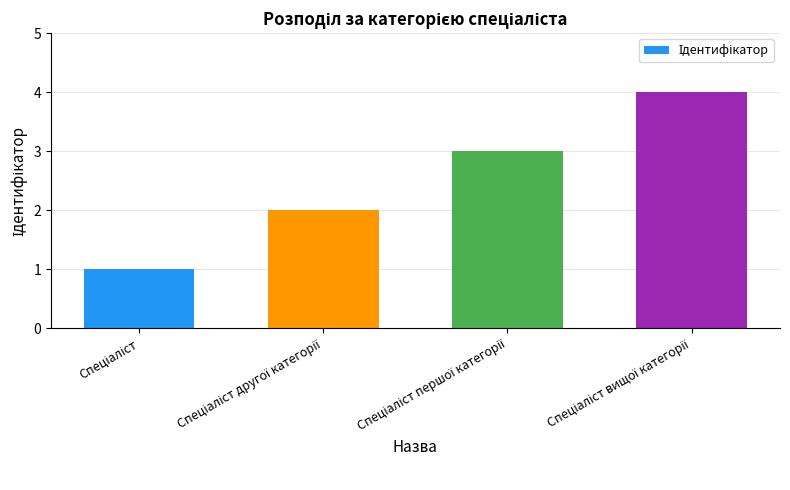

How many bars are there in total?

4